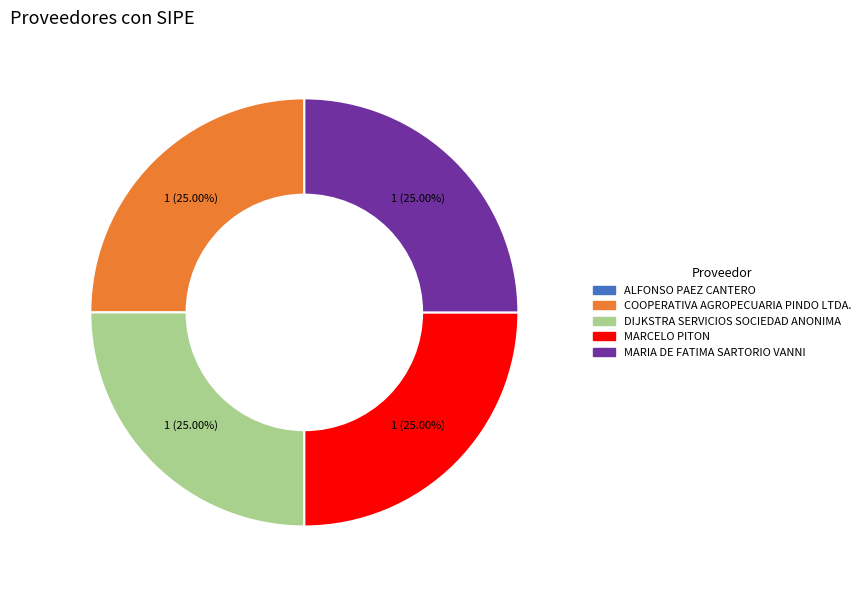

What portion of the pie excludes MARCELO PITON?

75.0%